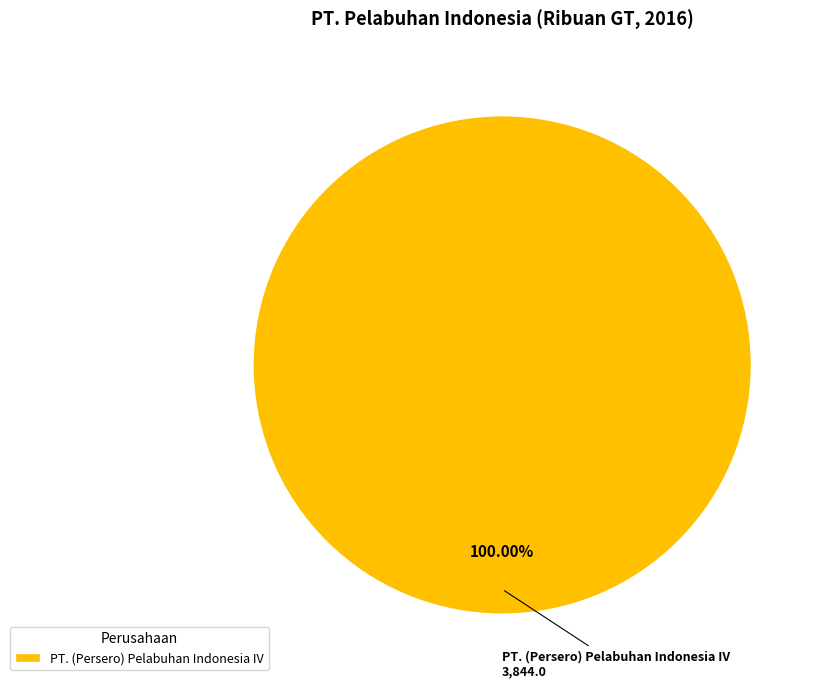

Which slice represents more than half of the pie?

PT. (Persero) Pelabuhan Indonesia IV